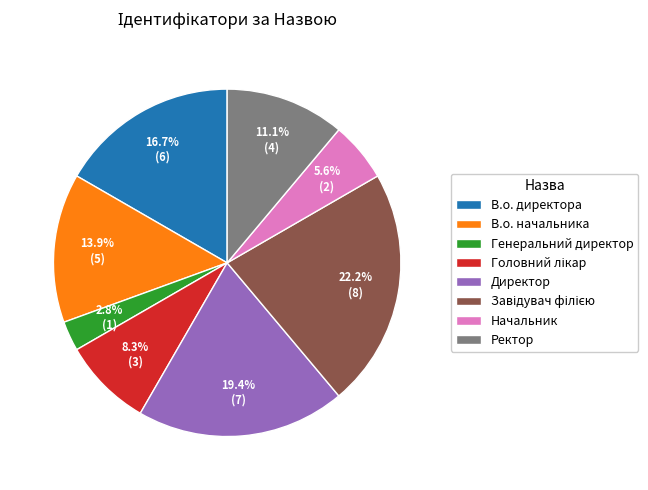

How many slices are in this pie chart?

8